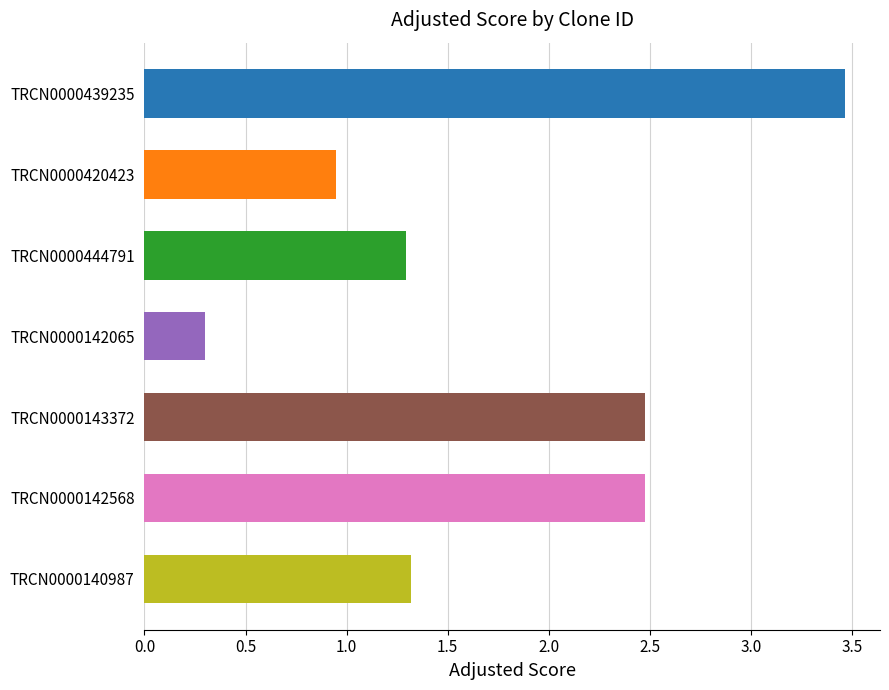

What is the value of the 2nd bar from the left?

0.9